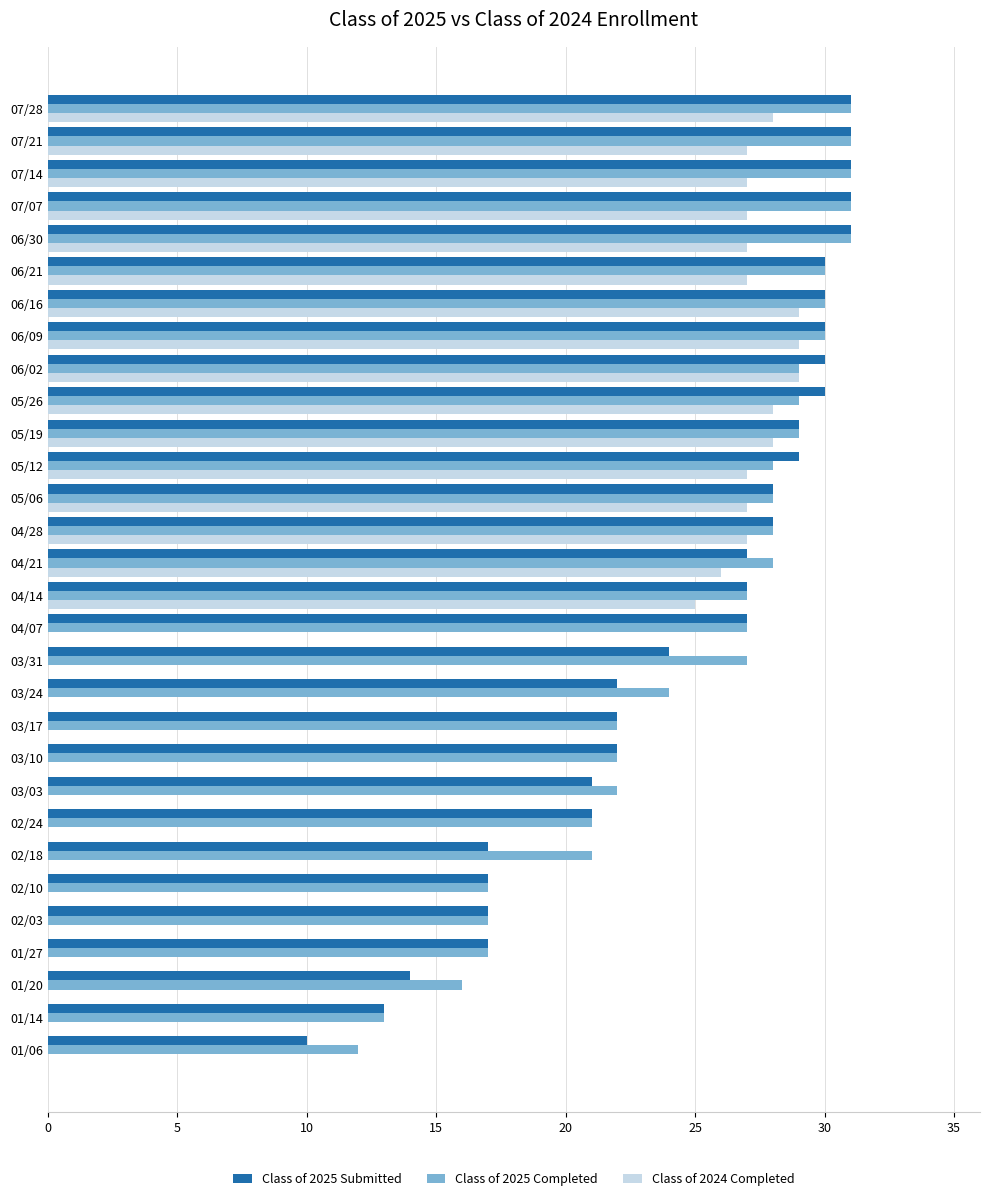

Is it true that Class of 2024 Completed equals -20 at 02/18?

False